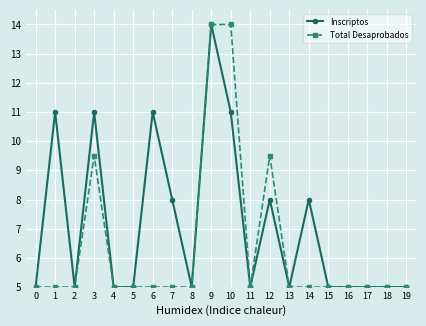

What is the sum of the Total Desaprobados values at 15 and 13?

10.0